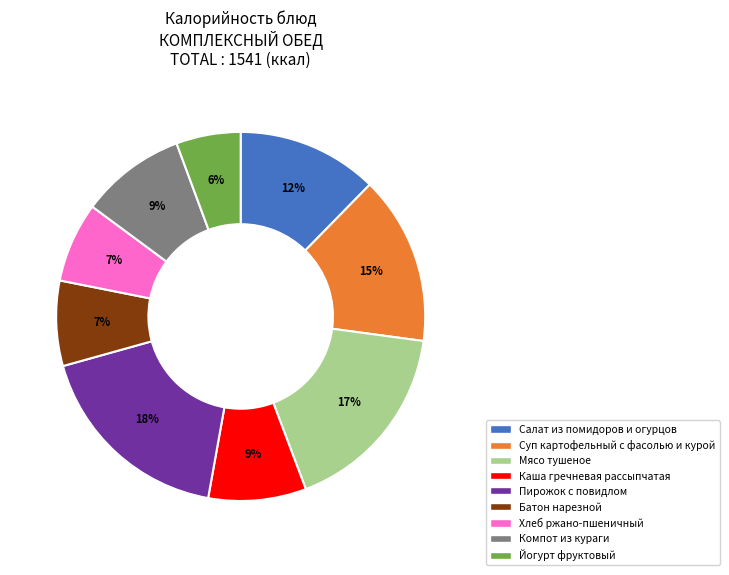

How many slices are in this pie chart?

9